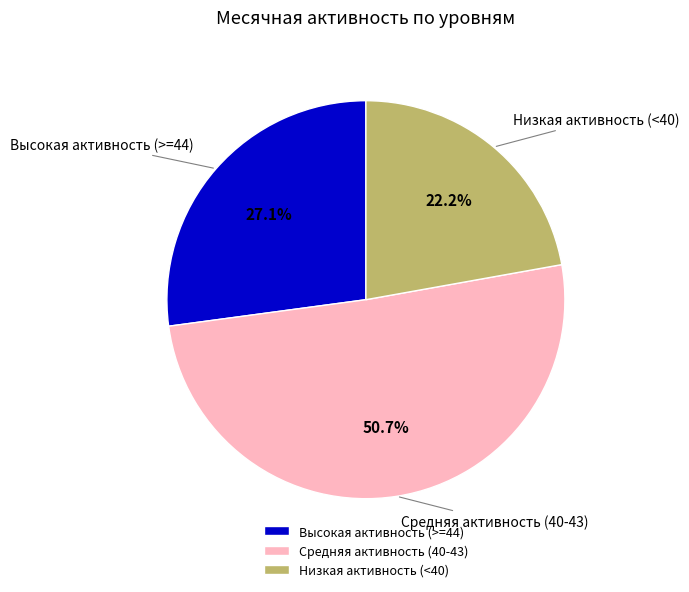

Between Высокая активность (>=44) and Средняя активность (40-43), which is larger?

Средняя активность (40-43)